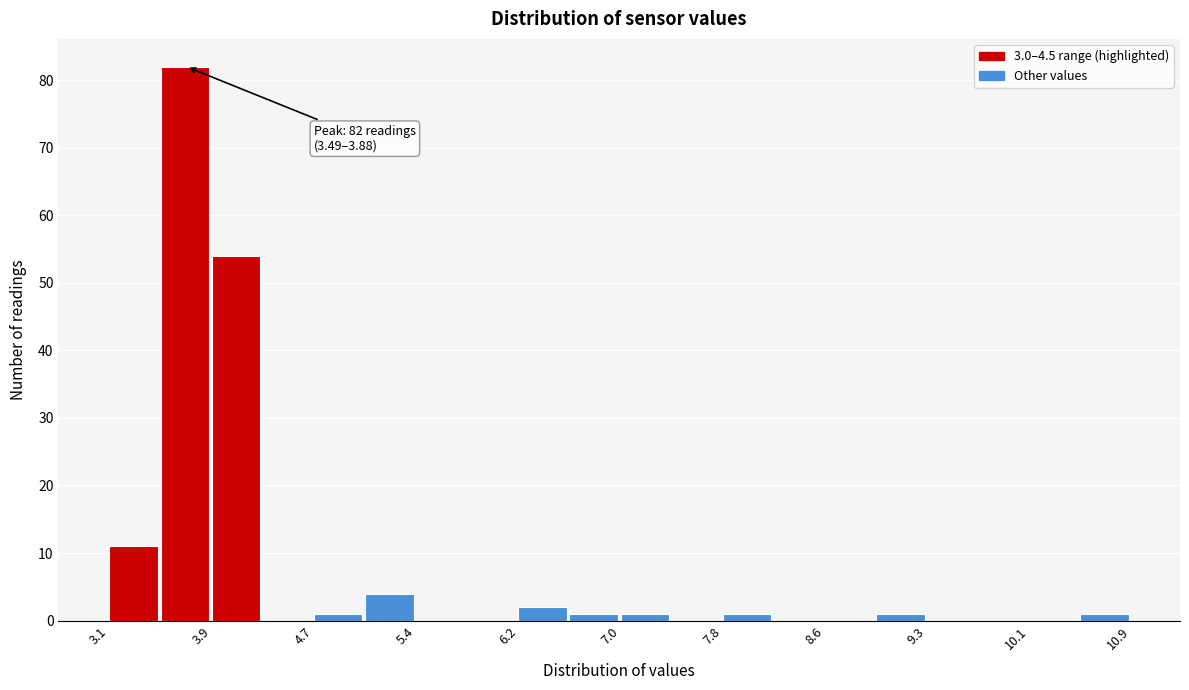

Around what value on the x-axis is the tallest bar? Give the approximate position of its centre, as read against the axis.

3.7